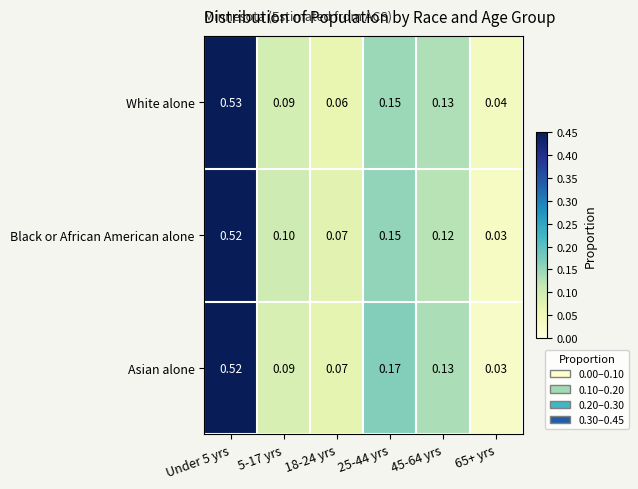

Is the value of White alone at 45-64 yrs greater than the value of Asian alone at 18-24 yrs?

Yes